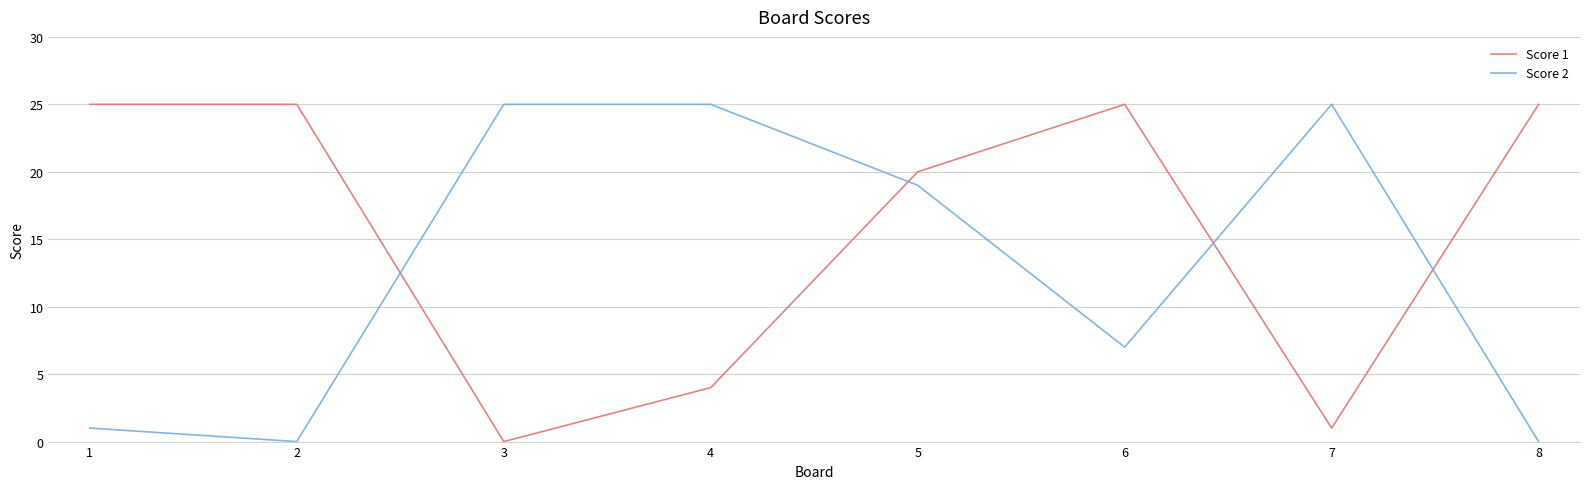

Is it true that Score 2 equals 0 at 2?

True